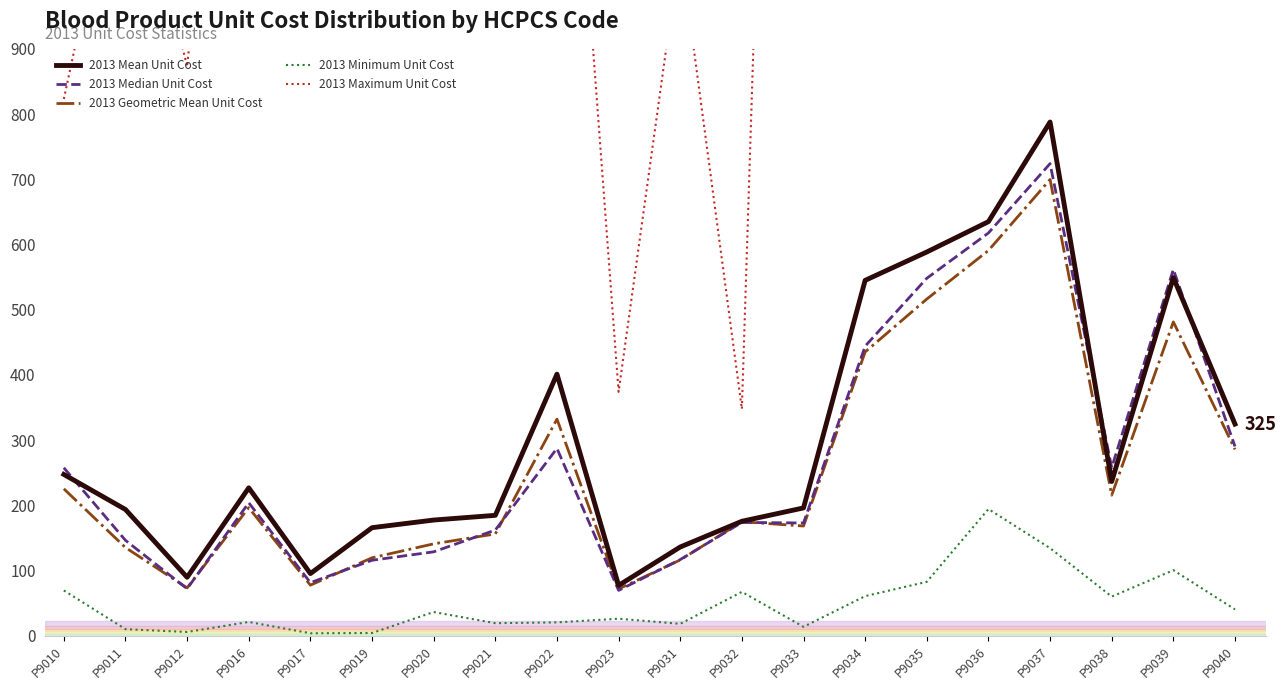

At which category is the sum across all series the highest?

P9034